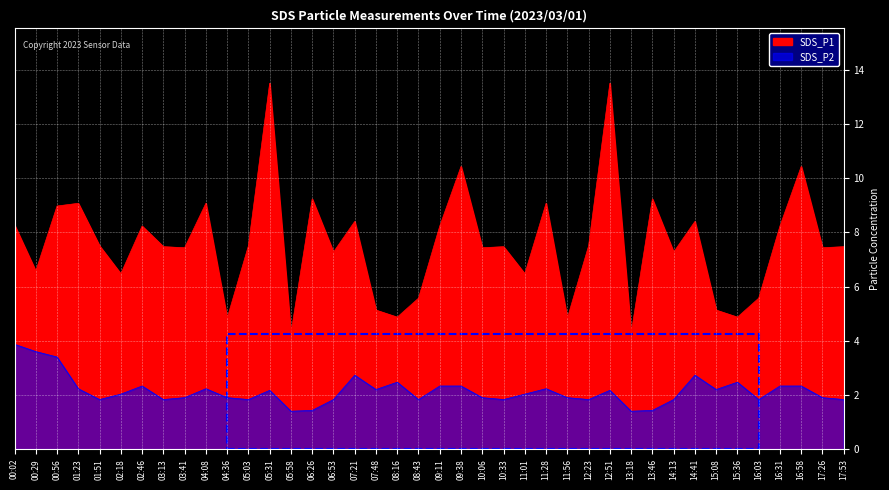

The value of SDS_P1 at 07:21 is 8.4. True or false?

True